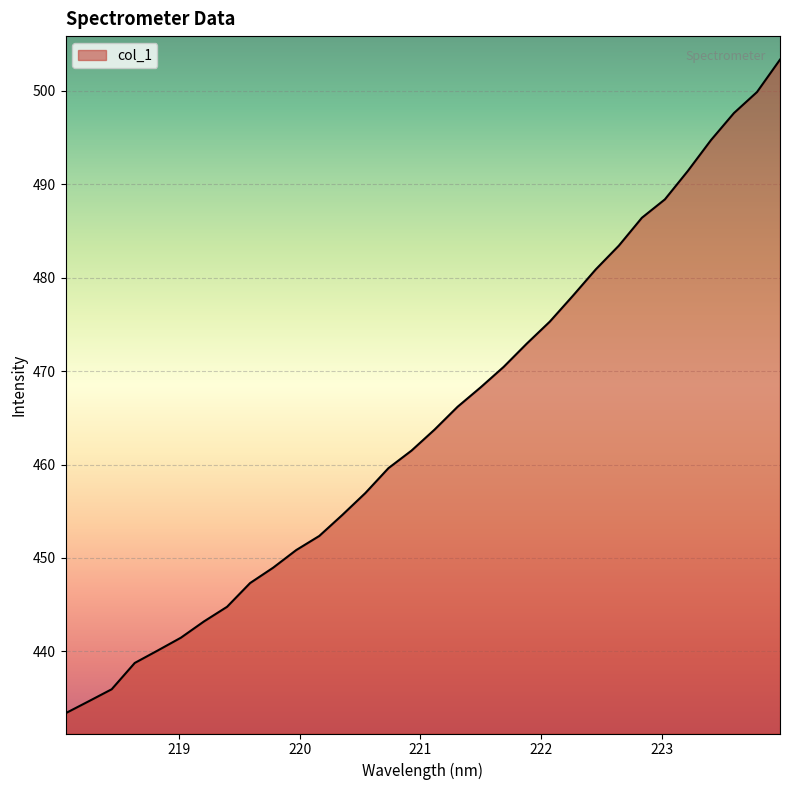

What is the difference between the maximum and minimum values?

70.0